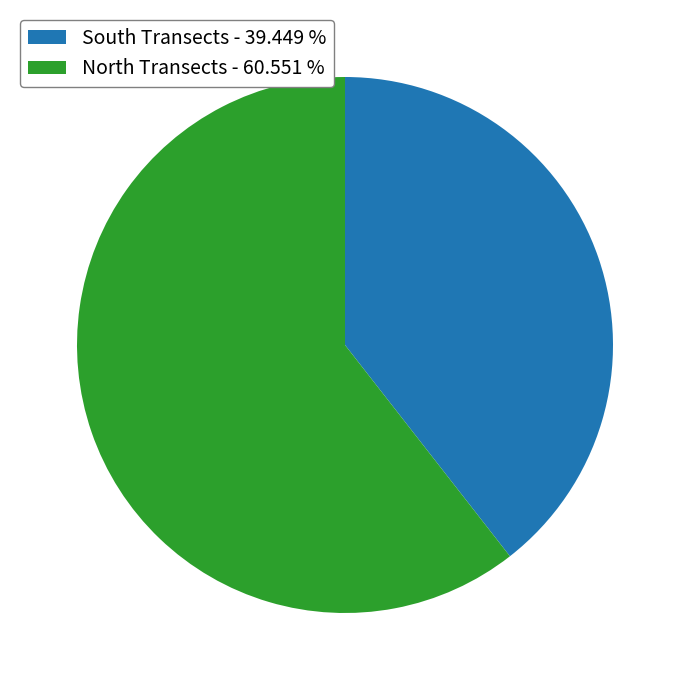

Is South Transects - 39.449 % the majority of the pie?

No